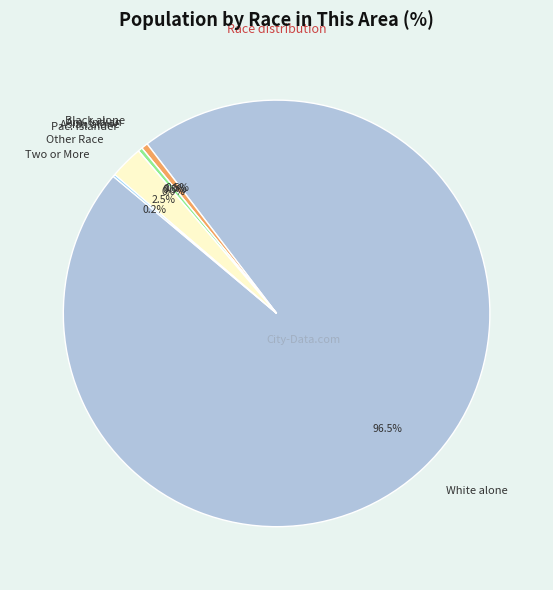

How much of the chart is everything except Asian alone?

99.7%